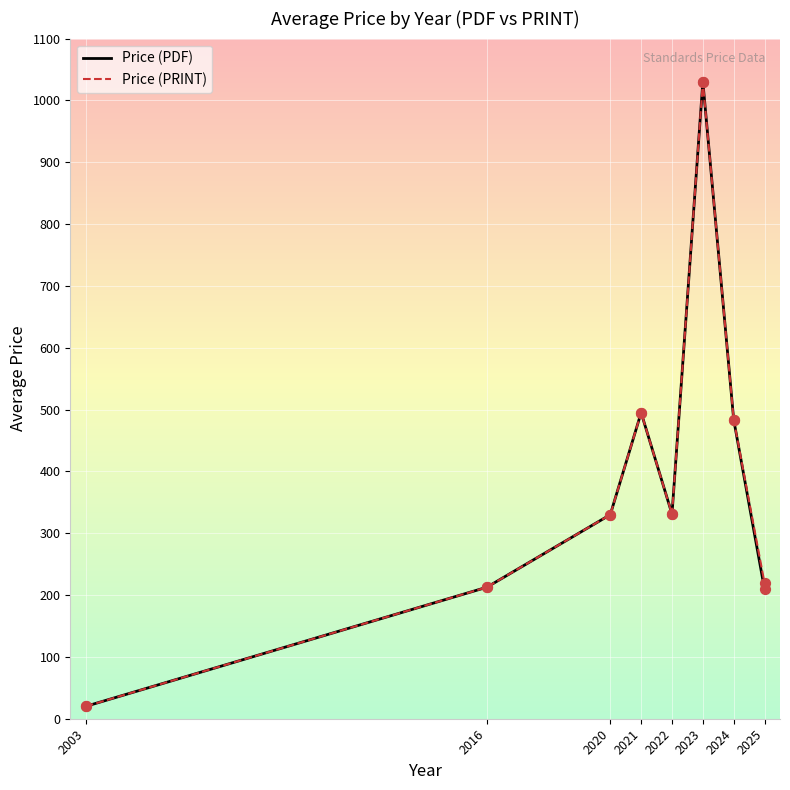

At which category is the sum across all series the highest?

2023